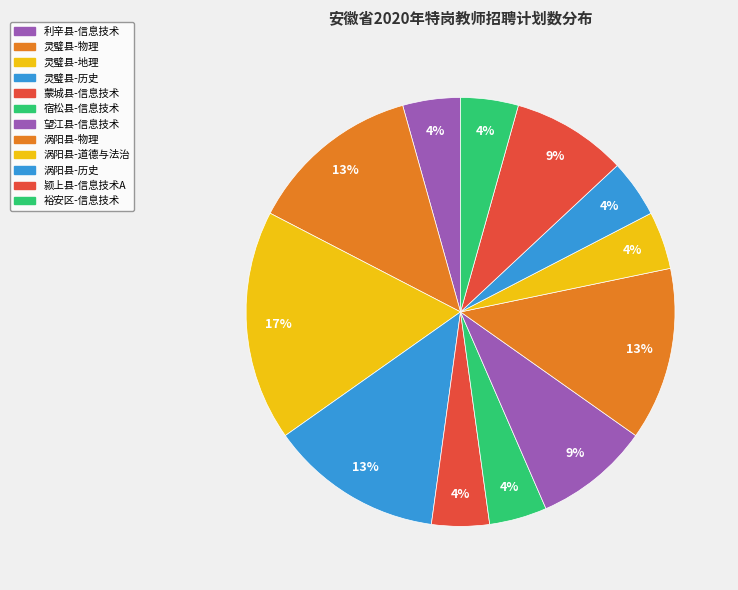

What is the largest slice in the pie chart?

灵璧县-地理